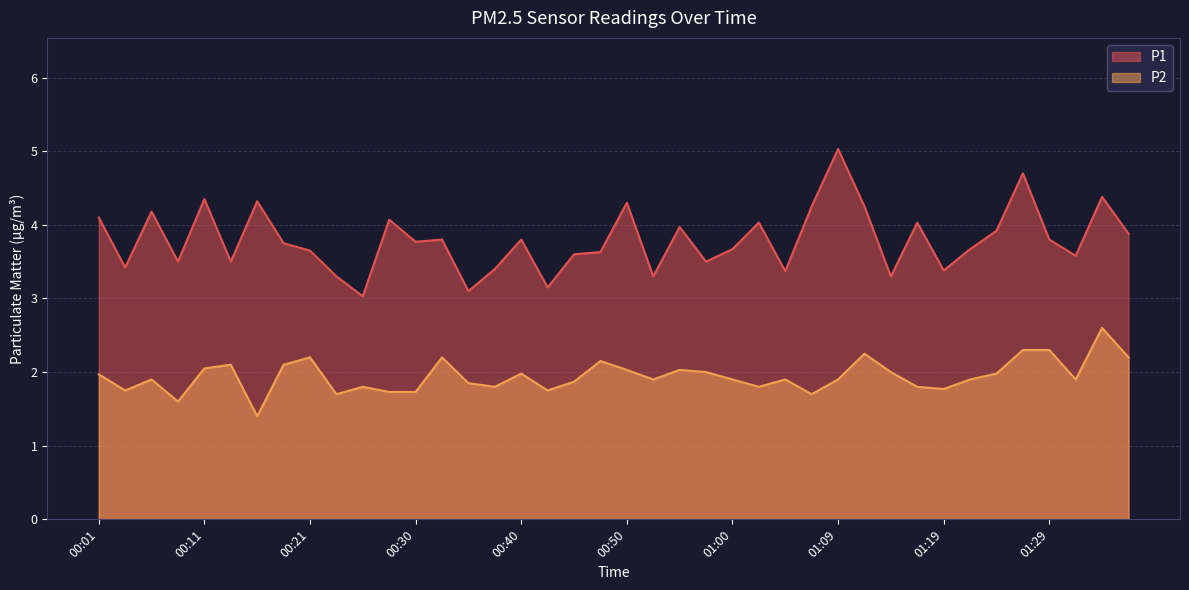

What is the minimum value for P2?

1.4